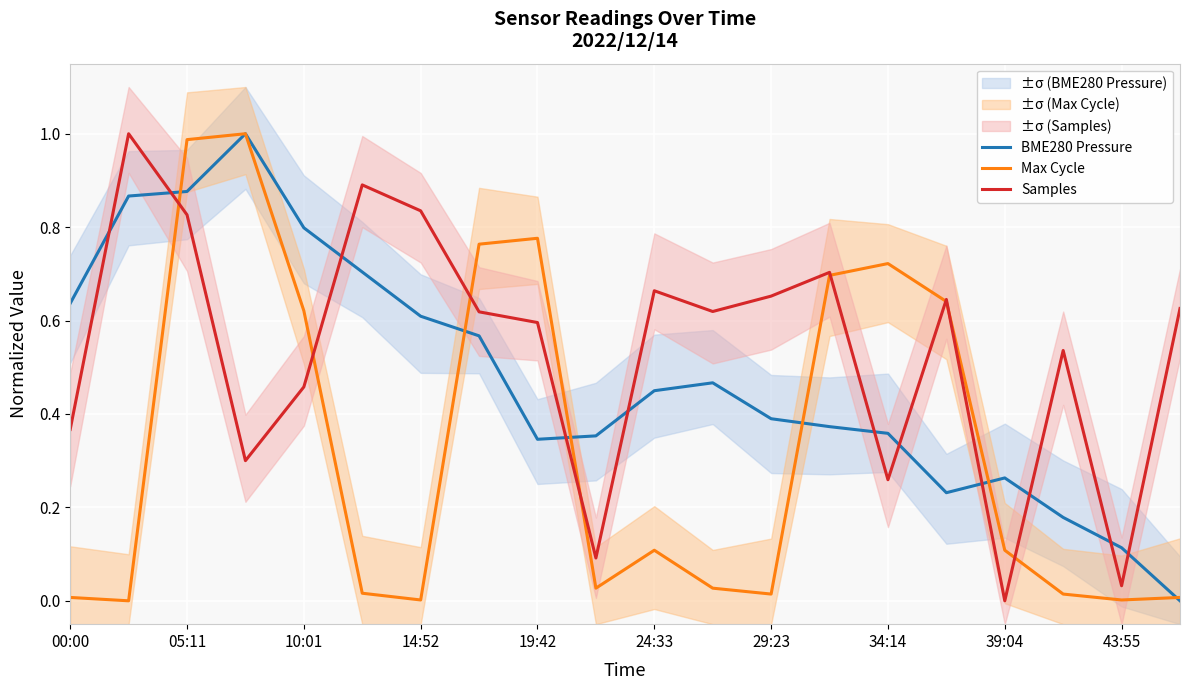

How many positive values does the BME280 Pressure series have?

19